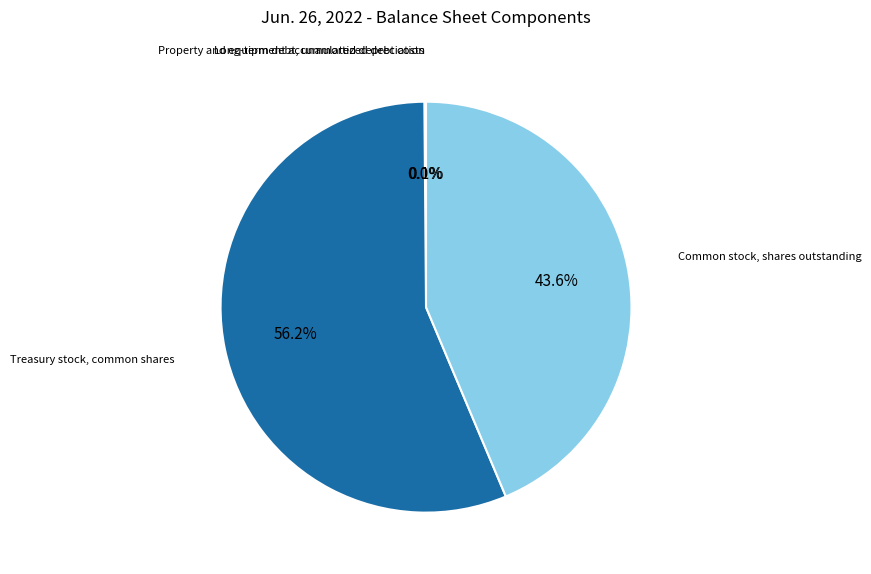

Rank the categories by value from lowest to highest.

Long-term debt, unamortized debt costs, Property and equipment accumulated depreciation, Common stock, shares outstanding, Treasury stock, common shares